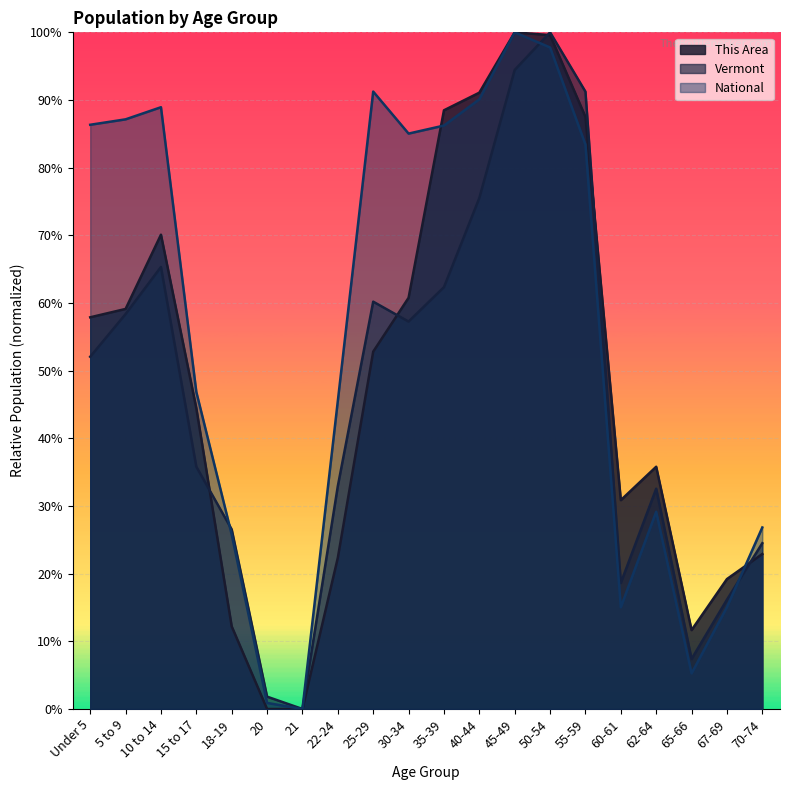

What is the difference between the highest and lowest values at 5 to 9?

0.3